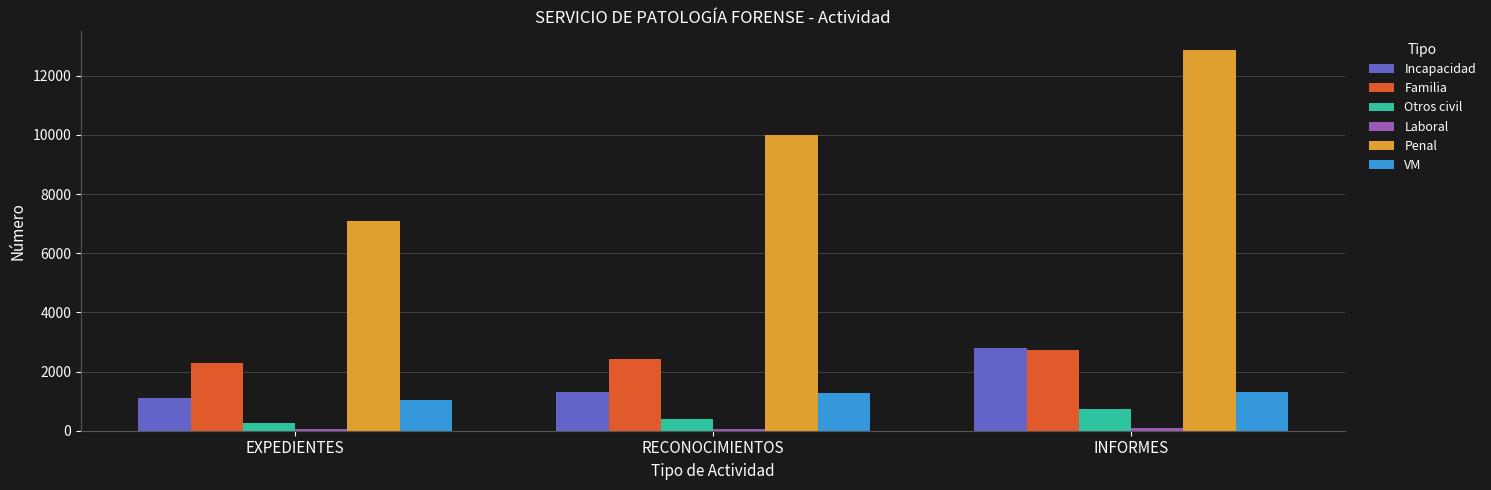

Which series changed the most between EXPEDIENTES and INFORMES?

Penal